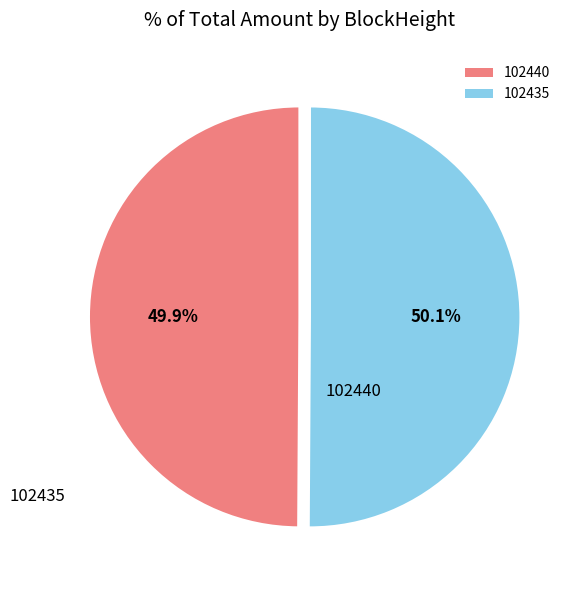

Does any single category account for the majority?

Yes